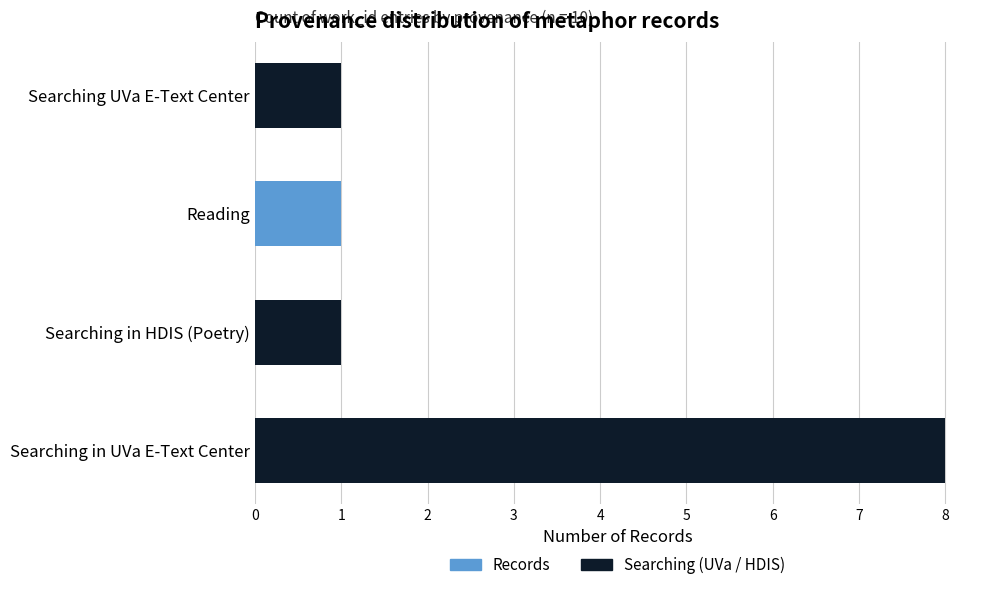

How many positive values does the Searching (UVa / HDIS) series have?

3